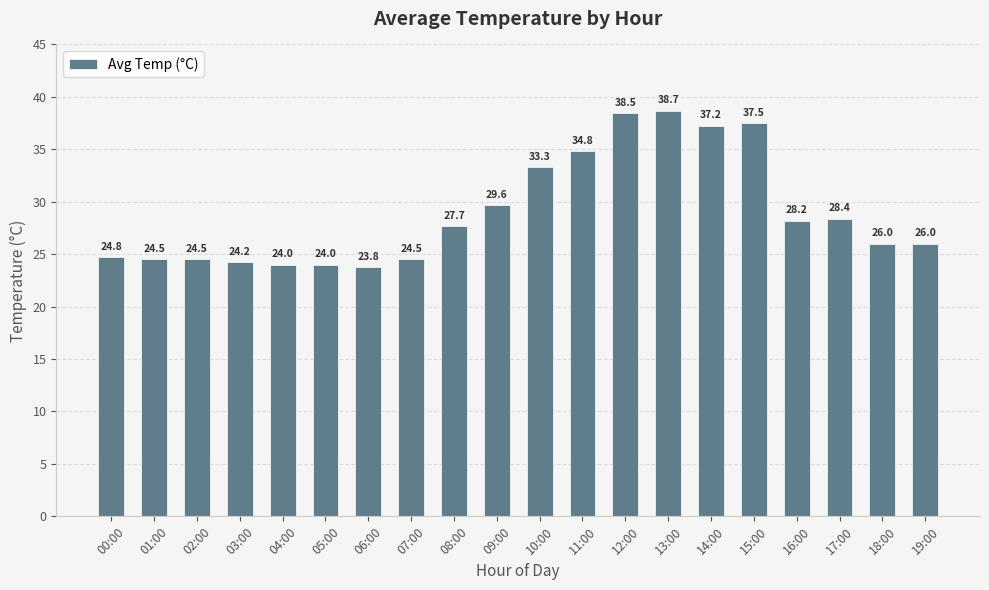

What is the average value?

29.0